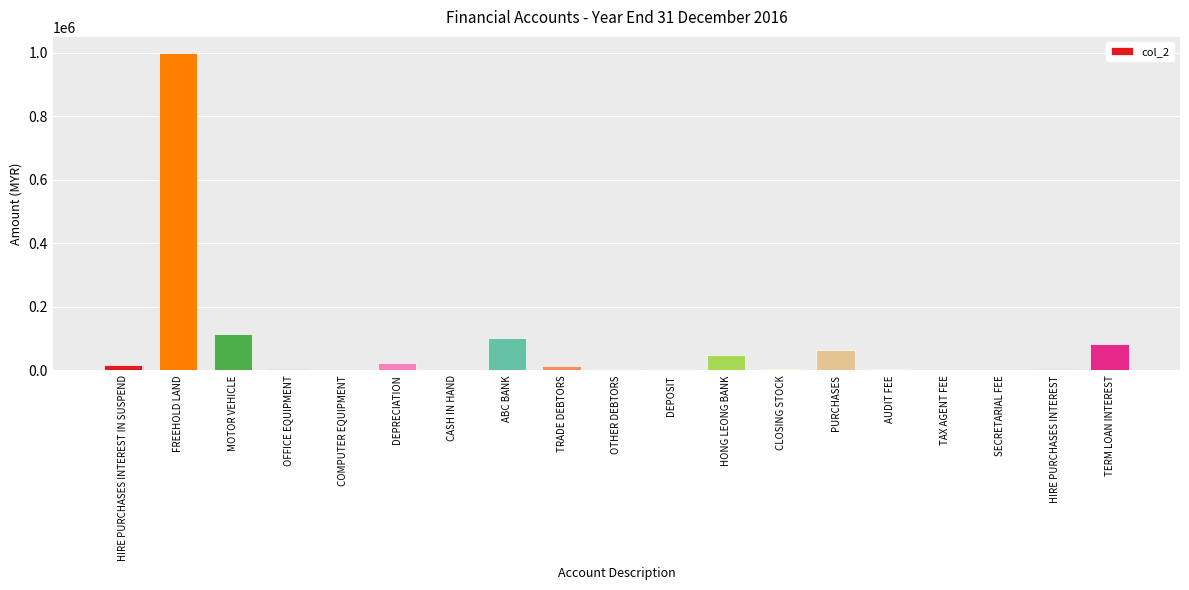

What is the average value?

79083